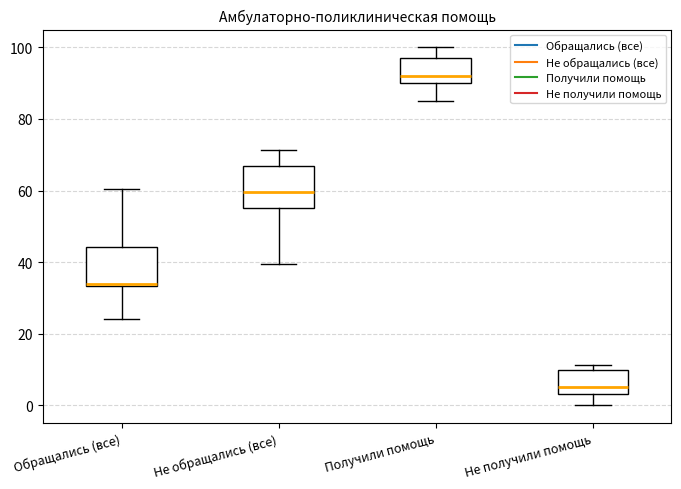

Which box has the lowest median line?

Не получили помощь